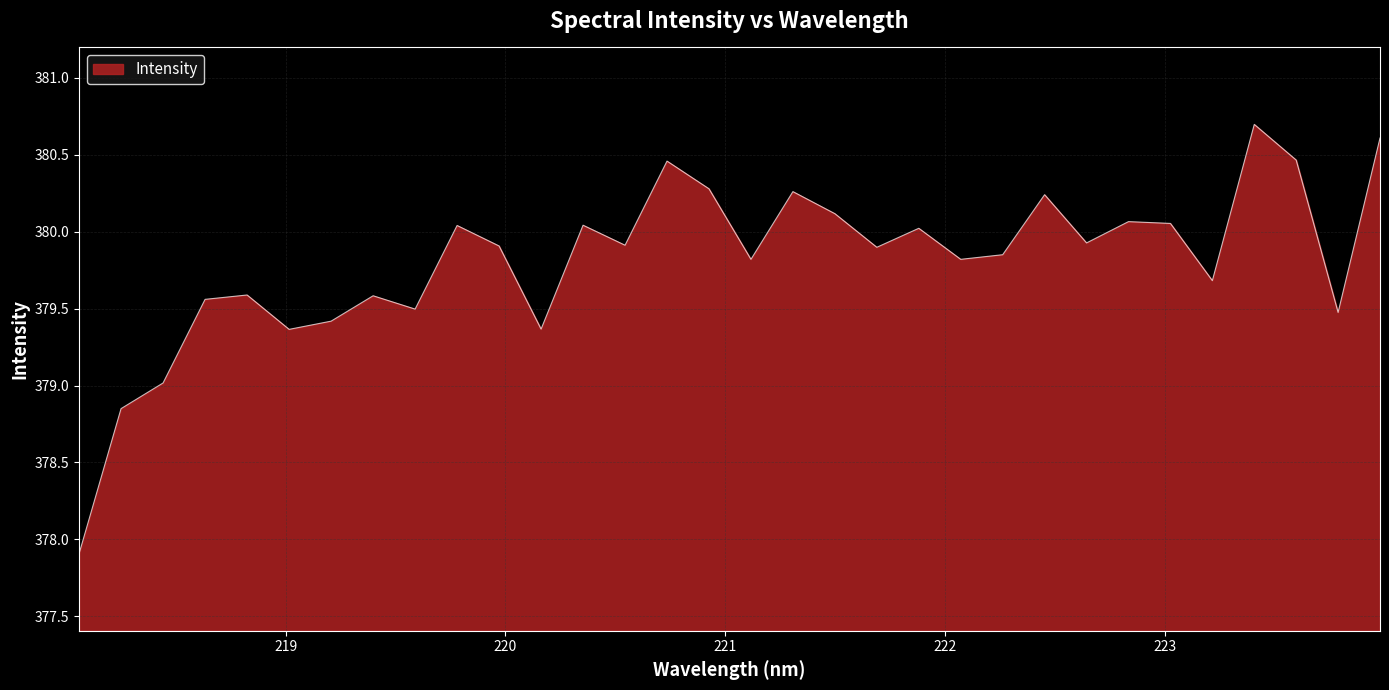

What is the smallest value displayed?

377.9